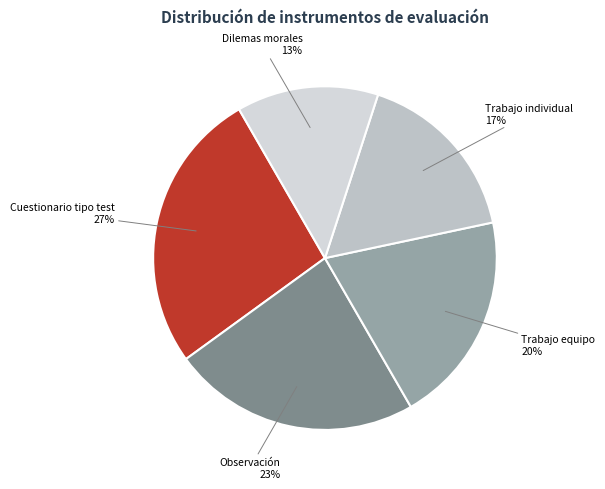

Rank the categories by value from lowest to highest.

Dilemas morales, Trabajo individual, Trabajo equipo, Observación, Cuestionario tipo test